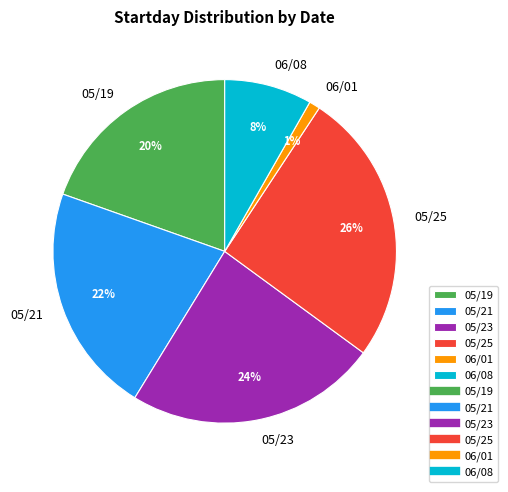

True or false: 05/23 accounts for 24% of the total.

True